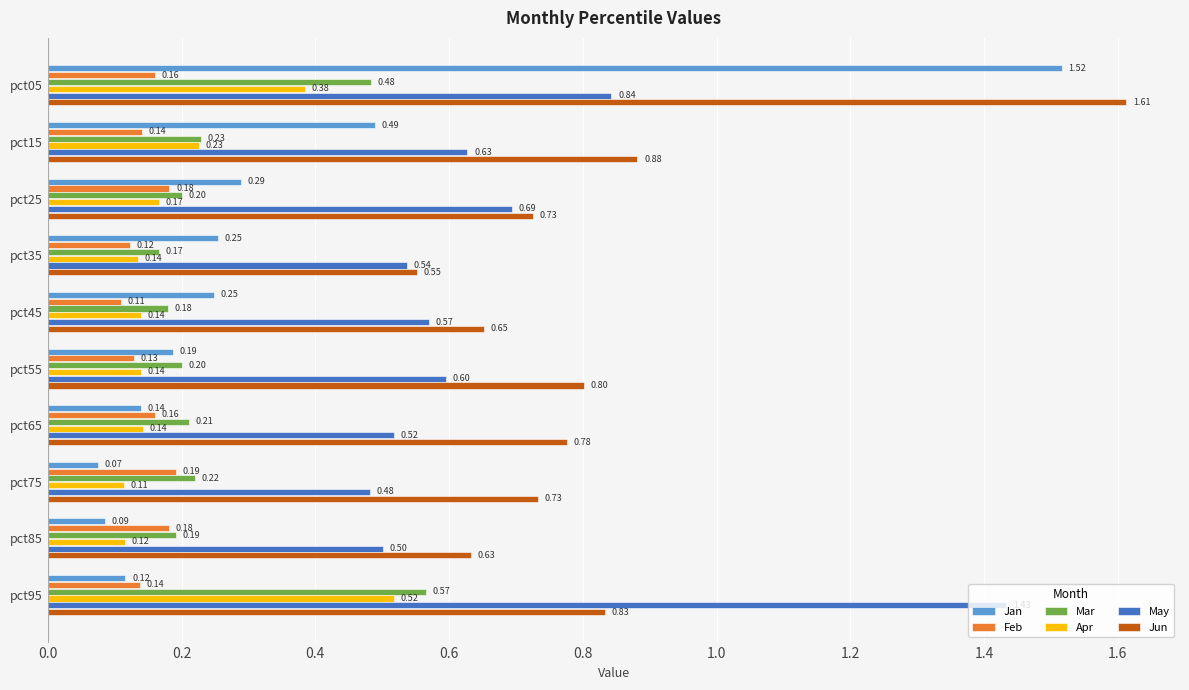

What is the spread (max minus min) of values at pct85?

0.5